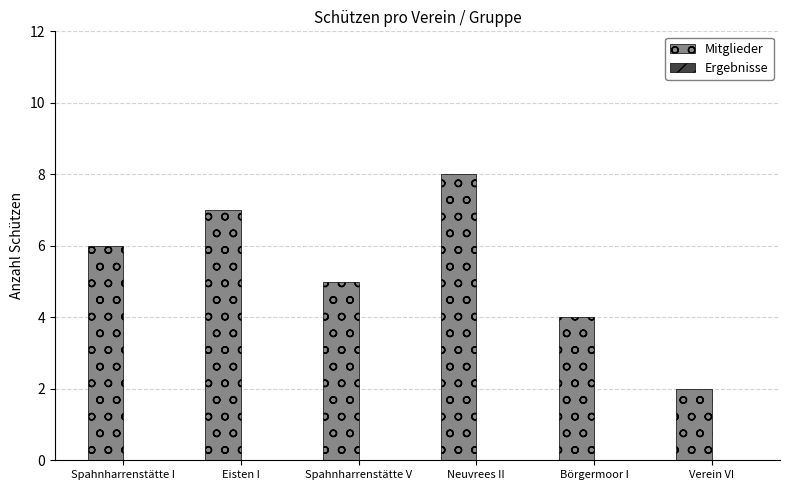

Reading left to right, extract all data points from this chart.

6	7	5	8	4	2